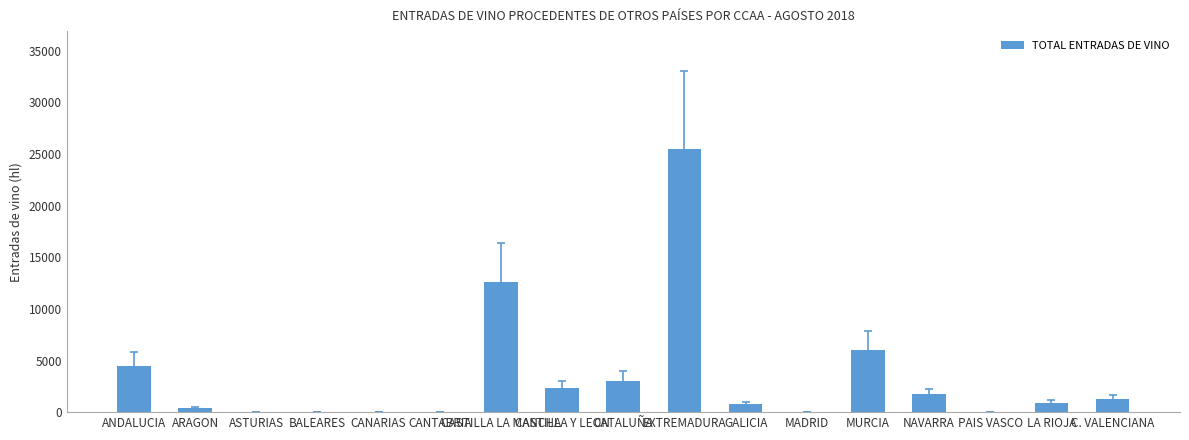

The chart shows a value of 10641 at ASTURIAS. True or false?

False